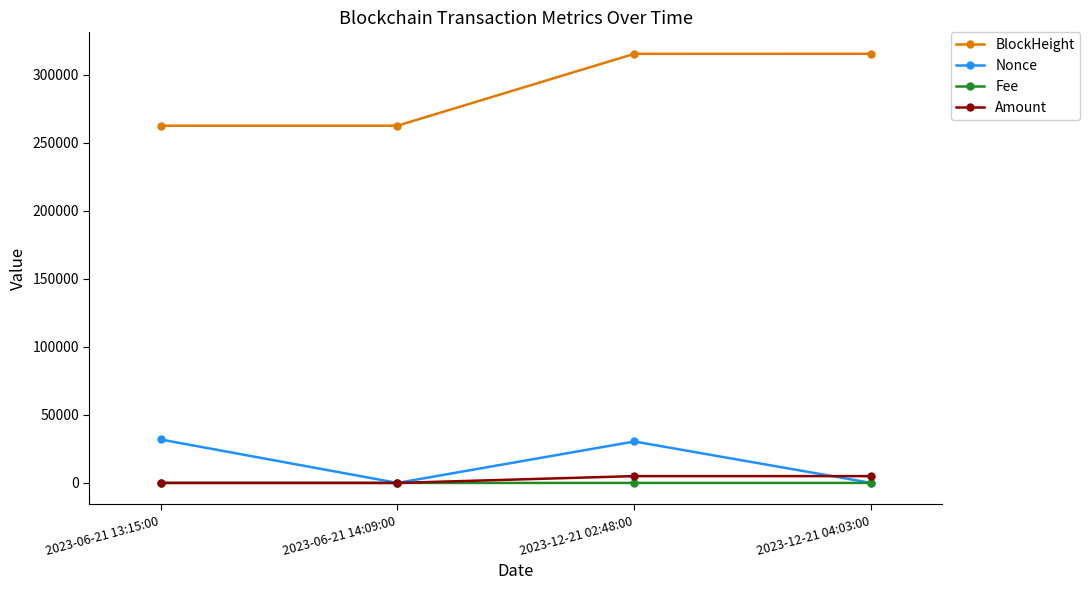

True or false: Amount has more than 1 points higher than both neighbors.

False